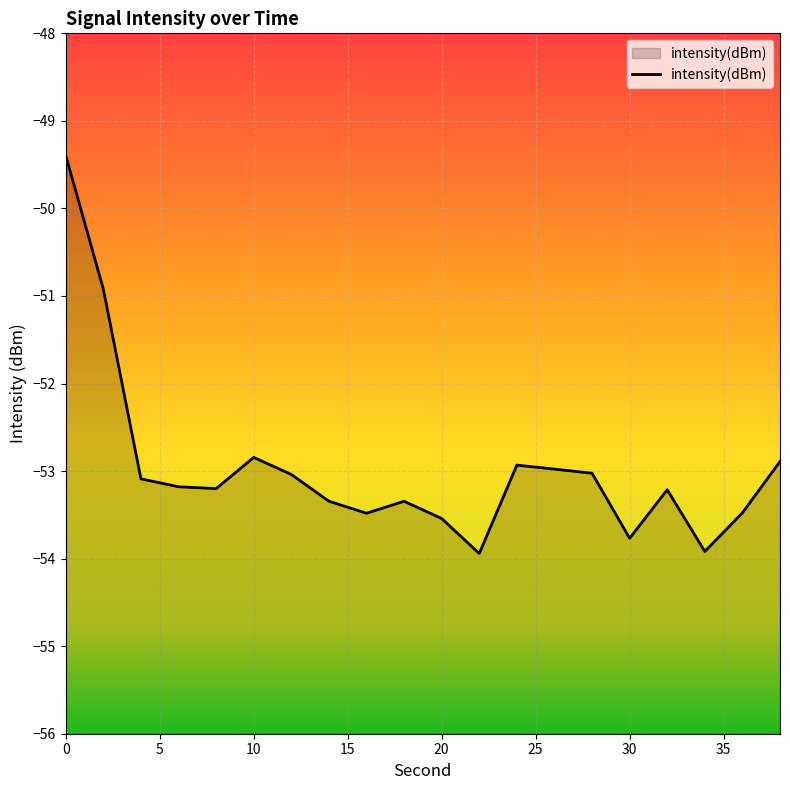

Does the chart display data point markers on the line(s)?

No